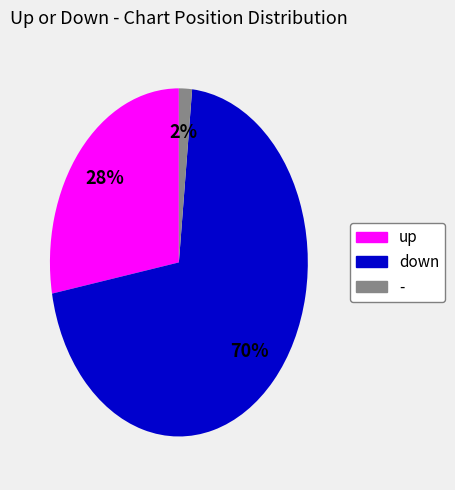

Rank the categories by value from highest to lowest.

down, up, -